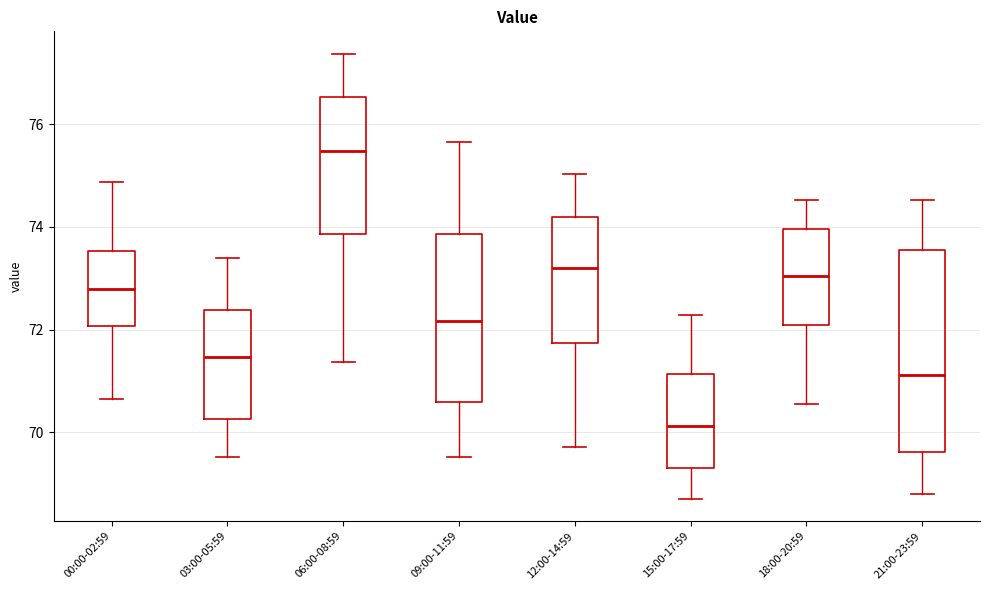

Reading left to right, read every box against the y-axis: the position of its median line, the range the box covers, and the ends of its whiskers. The values are not printed on the chart, so give them approximately, as read against the axis.

00:00-02:59: median 72.8, box 72.0 to 73.6, whiskers 70.6 to 74.8
03:00-05:59: median 71.4, box 70.2 to 72.4, whiskers 69.6 to 73.4
06:00-08:59: median 75.4, box 73.8 to 76.6, whiskers 71.4 to 77.4
09:00-11:59: median 72.2, box 70.6 to 73.8, whiskers 69.6 to 75.6
12:00-14:59: median 73.2, box 71.8 to 74.2, whiskers 69.8 to 75.0
15:00-17:59: median 70.2, box 69.4 to 71.2, whiskers 68.8 to 72.2
18:00-20:59: median 73.0, box 72.0 to 74.0, whiskers 70.6 to 74.6
21:00-23:59: median 71.2, box 69.6 to 73.6, whiskers 68.8 to 74.6